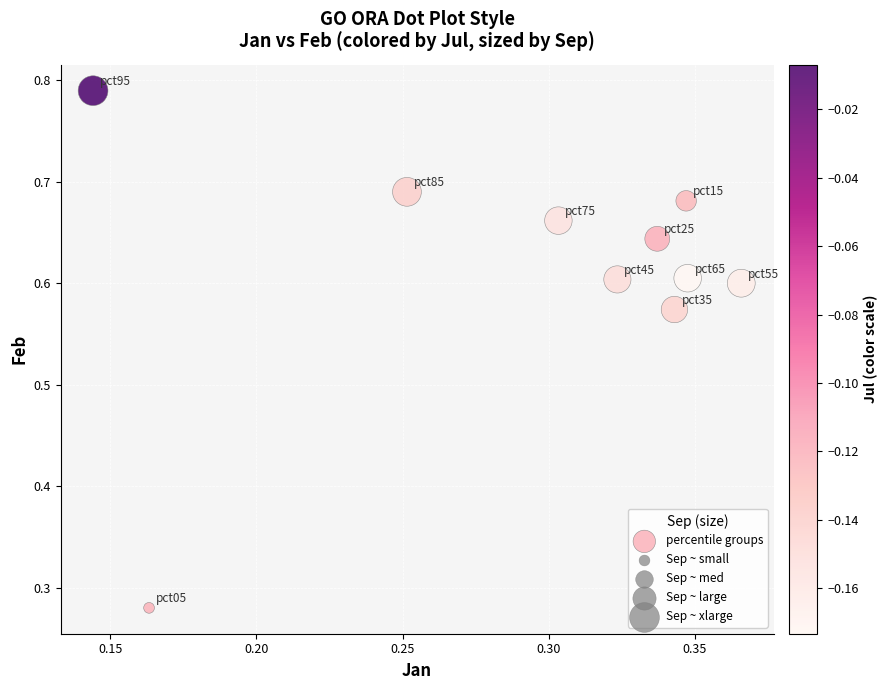

What is the range of Y values (max minus min)?

0.5